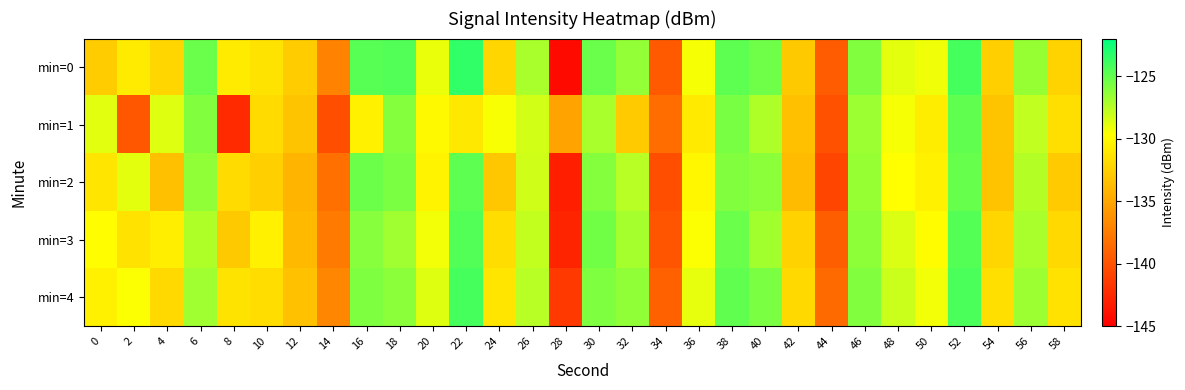

Reading right to left, list all the values displayed in this chart.

min=0: 58=-132.3	56=-126.5	54=-132.5	52=-124.1	50=-129.2	48=-128.9	46=-125.9	44=-139.5	42=-132.9	40=-125.4	38=-124.8	36=-129.4	34=-139.6	32=-126.4	30=-125.2	28=-144.3	26=-127.1	24=-132.1	22=-123.5	20=-129.1	18=-124.5	16=-124.7	14=-137.1	12=-132.7	10=-131.3	8=-130.9	6=-125.1	4=-132.1	2=-130.8	0=-132.7
min=1: 58=-131.6	56=-127.8	54=-133.2	52=-124.9	50=-130.8	48=-129.4	46=-126.7	44=-140.1	42=-133.5	40=-127.3	38=-125.6	36=-130.9	34=-138.4	32=-132.8	30=-127.1	28=-135.2	26=-128.3	24=-129.5	22=-131.0	20=-130.0	18=-126.0	16=-130.5	14=-140.3	12=-133.1	10=-131.8	8=-142.5	6=-125.9	4=-128.7	2=-139.8	0=-128.8
min=2: 58=-132.8	56=-127.4	54=-133.3	52=-125.1	50=-130.5	48=-129.7	46=-126.5	44=-140.8	42=-133.7	40=-126.2	38=-125.9	36=-130.1	34=-140.3	32=-127.5	30=-126.0	28=-143.1	26=-128.2	24=-133.0	22=-124.8	20=-130.4	18=-125.7	16=-125.3	14=-138.2	12=-134.1	10=-132.6	8=-131.8	6=-126.4	4=-133.5	2=-128.9	0=-131.2
min=3: 58=-131.9	56=-127.1	54=-132.1	52=-124.6	50=-129.9	48=-128.6	46=-126.3	44=-139.3	42=-132.4	40=-126.9	38=-125.2	36=-129.6	34=-139.8	32=-127.0	30=-125.5	28=-142.8	26=-127.9	24=-131.7	22=-124.5	20=-129.3	18=-126.8	16=-126.1	14=-137.6	12=-133.8	10=-130.5	8=-132.9	6=-127.3	4=-130.7	2=-131.4	0=-129.8
min=4: 58=-131.4	56=-126.7	54=-131.6	52=-124.3	50=-129.3	48=-128.1	46=-125.9	44=-138.6	42=-131.9	40=-125.7	38=-124.9	36=-129.0	34=-139.1	32=-126.4	30=-125.8	28=-141.5	26=-127.5	24=-131.2	22=-124.1	20=-128.7	18=-126.2	16=-125.8	14=-136.9	12=-133.4	10=-131.7	8=-131.3	6=-126.8	4=-131.9	2=-129.6	0=-130.5